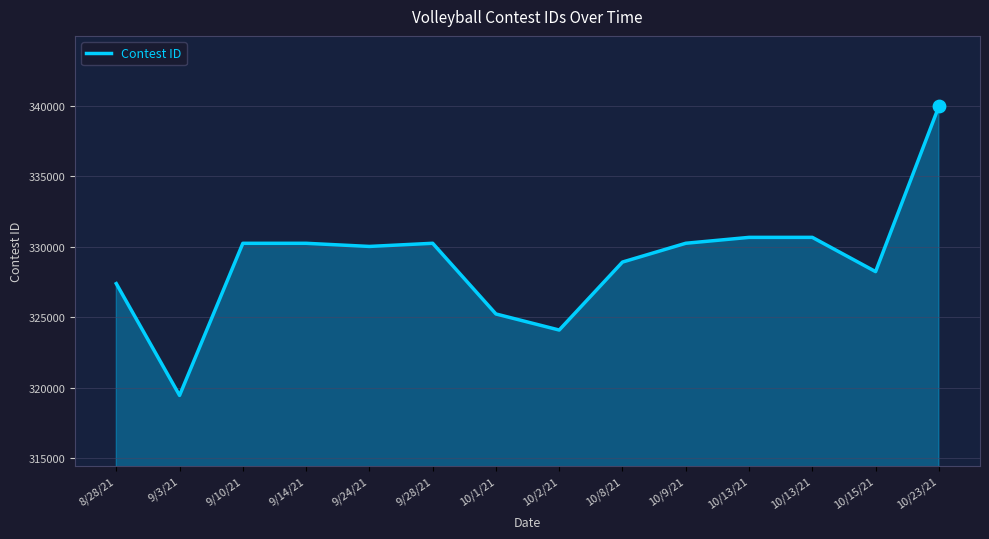

What is the change in value from 10/1/21 to 10/2/21?

-1140